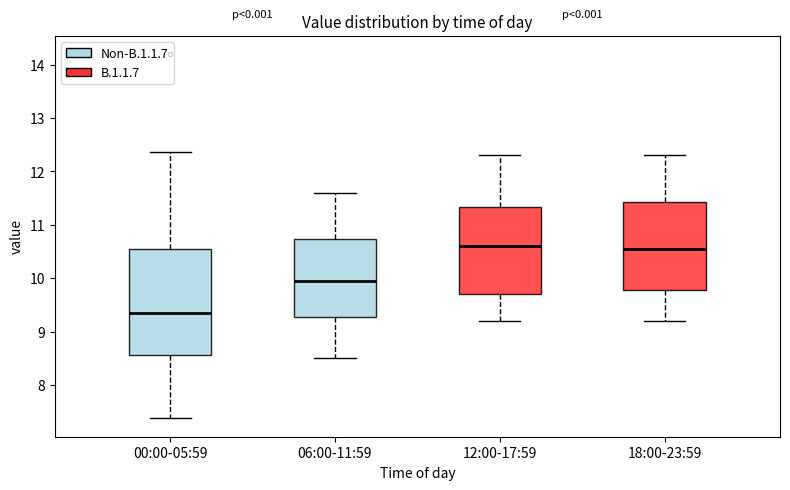

Comparing the boxes themselves (not the whiskers), which one is the tallest?

00:00-05:59